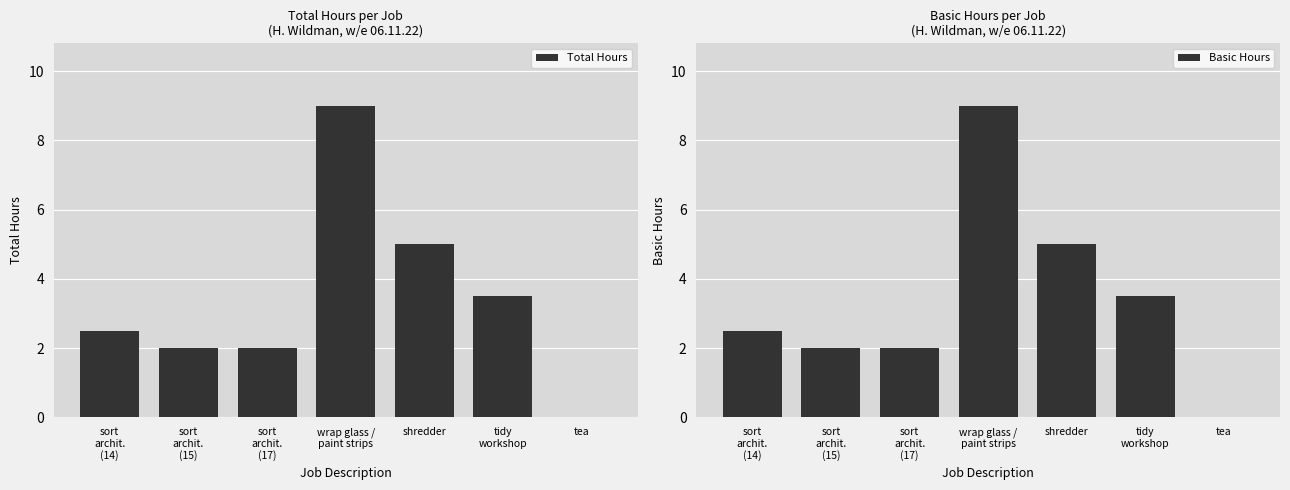

Reading left to right, list all the values displayed in this chart.

Total Hours: sort
archit.
(14)=2.5	sort
archit.
(15)=2.0	sort
archit.
(17)=2.0	wrap glass /
paint strips=9.0	shredder=5.0	tidy
workshop=3.5	tea=0.0
Basic Hours: sort
archit.
(14)=2.5	sort
archit.
(15)=2.0	sort
archit.
(17)=2.0	wrap glass /
paint strips=9.0	shredder=5.0	tidy
workshop=3.5	tea=0.0